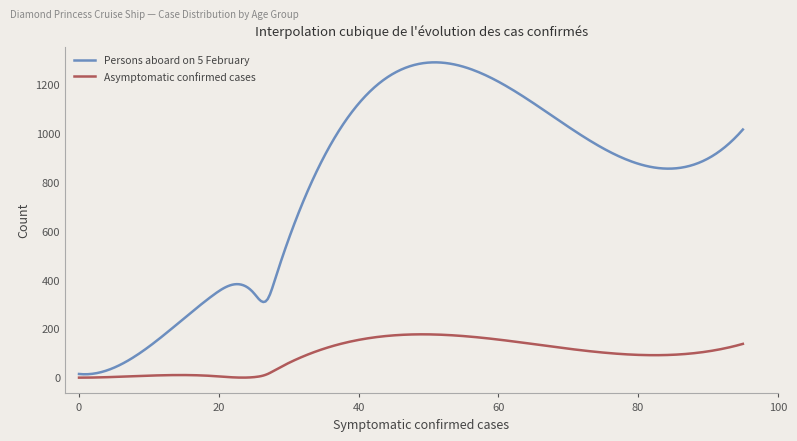

What is the sum of all Persons aboard on 5 February values?

235235.0